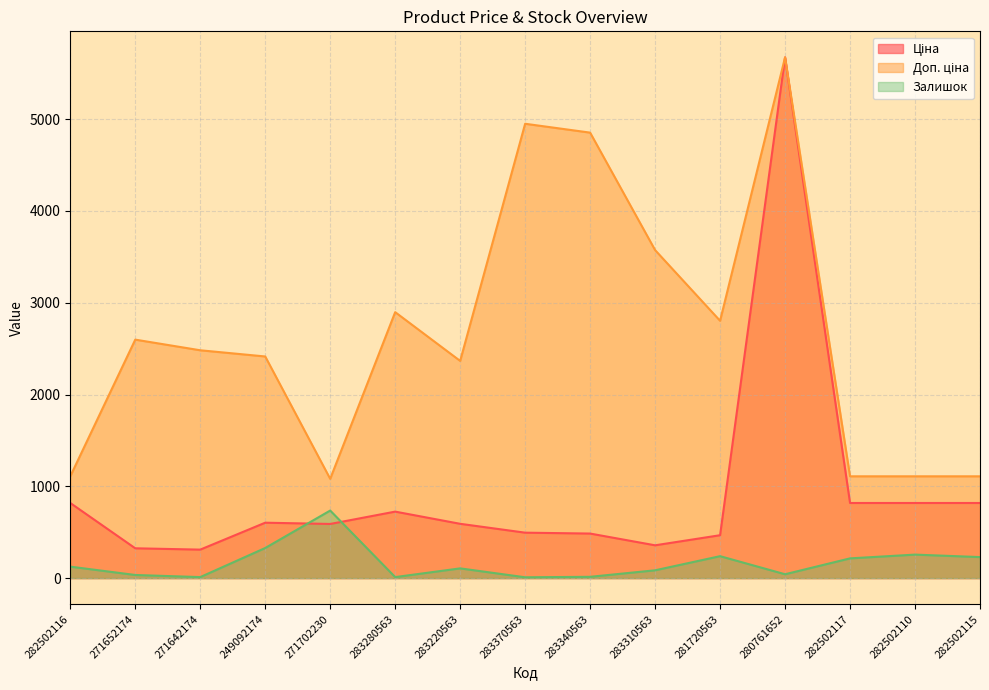

Reading left to right, extract all data points from this chart.

Ціна: 818.5	324.8	310.3	603.7	589.9	724.5	591.6	495.0	485.4	357.4	467.3	5673.8	818.5	818.5	818.5
Доп. ціна: 1109.2	2598.3	2482.4	2414.8	1081.7	2897.8	2366.5	4950.4	4853.8	3573.9	2803.6	5673.8	1109.2	1109.2	1109.2
Залишок: 125.0	34.0	11.0	328.0	736.0	11.0	106.0	9.0	14.0	85.0	239.0	42.0	215.0	256.0	229.0